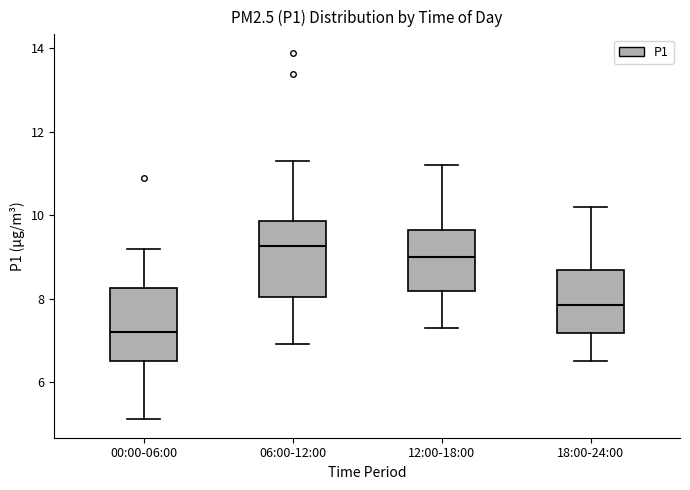

Which box's median line is the lowest?

00:00-06:00